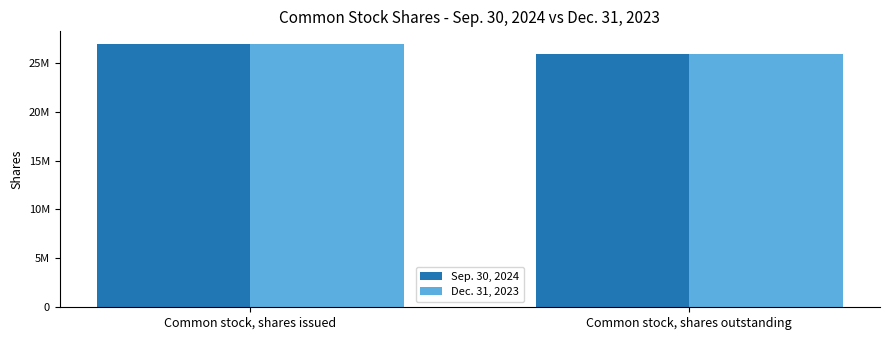

What is the label of the 1st bar from the right?

Common stock, shares outstanding